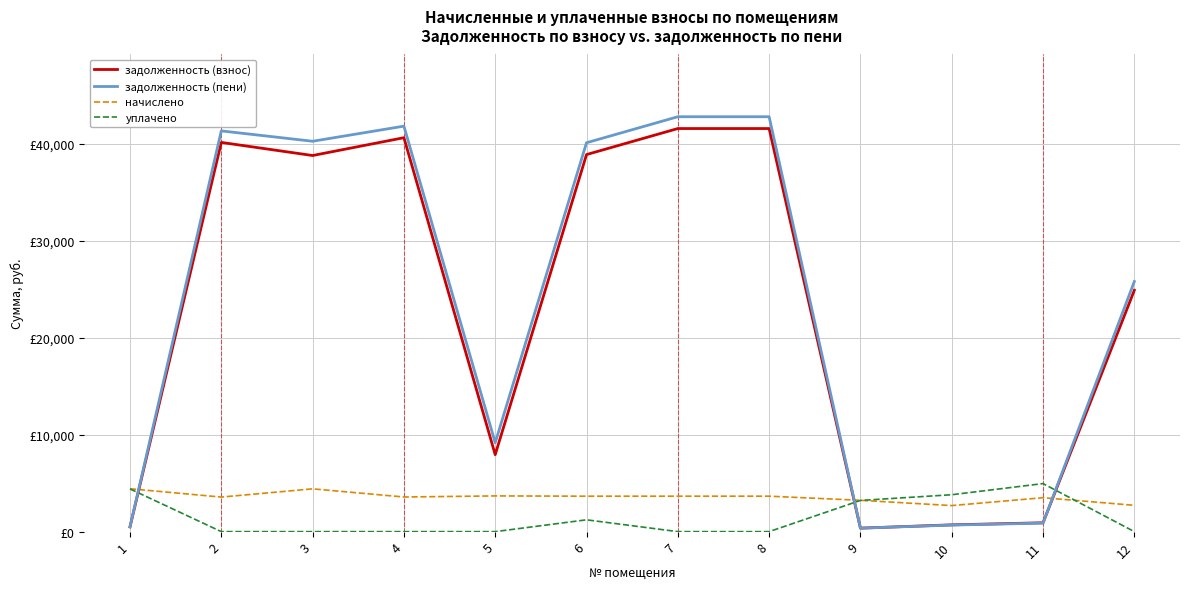

At which label is задолженность (пени) closest to 21581?

12